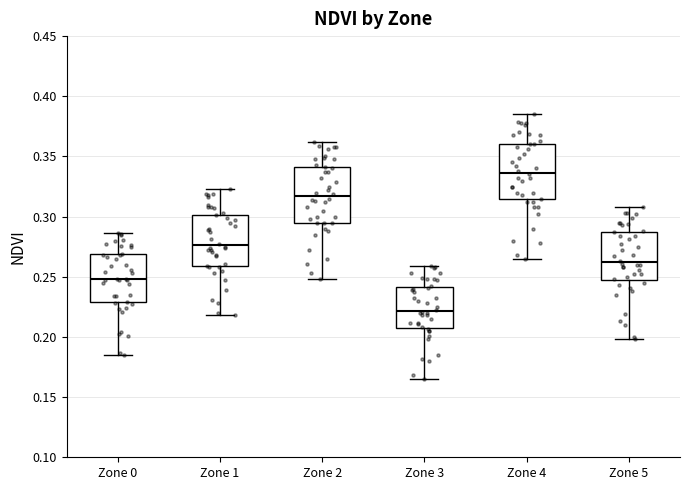

Reading left to right, read every box against the y-axis: the position of its median line, the range the box covers, and the ends of its whiskers. The values are not printed on the chart, so give them approximately, as read against the axis.

Zone 0: median 0.250, box 0.230 to 0.270, whiskers 0.185 to 0.285
Zone 1: median 0.275, box 0.260 to 0.300, whiskers 0.220 to 0.325
Zone 2: median 0.315, box 0.295 to 0.340, whiskers 0.250 to 0.360
Zone 3: median 0.220, box 0.210 to 0.240, whiskers 0.165 to 0.260
Zone 4: median 0.335, box 0.315 to 0.360, whiskers 0.265 to 0.385
Zone 5: median 0.260, box 0.245 to 0.285, whiskers 0.200 to 0.310